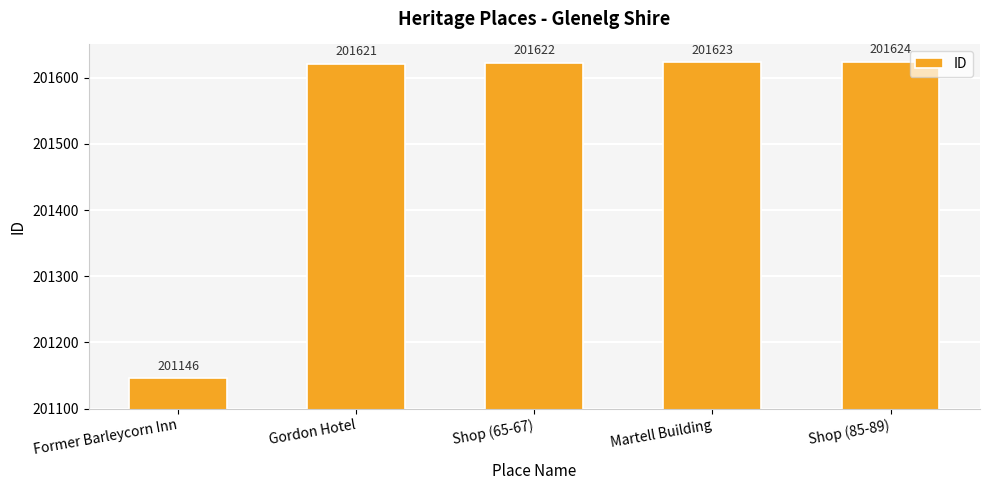

What is the maximum value shown in the chart?

201624